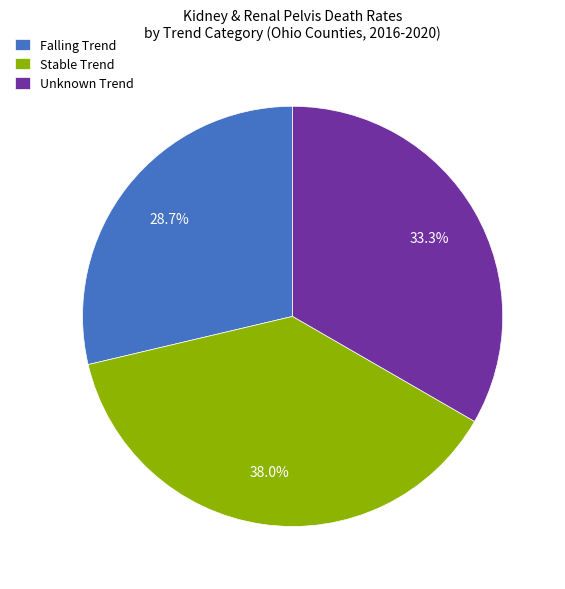

Count the number of slices in the pie.

3